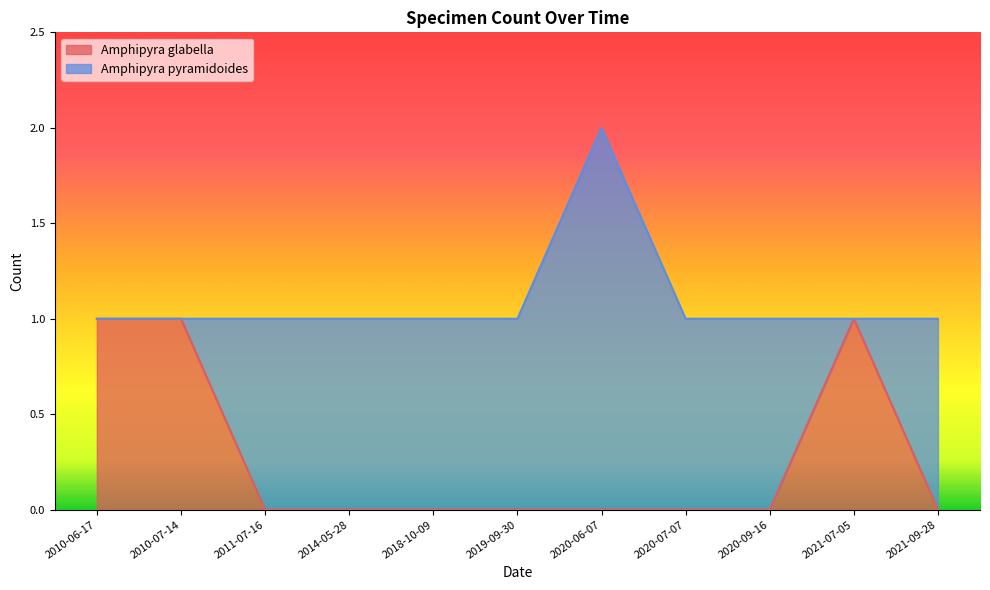

Reading left to right, what are all the values shown in this chart?

1	1	0	0	0	0	0	0	0	1	0